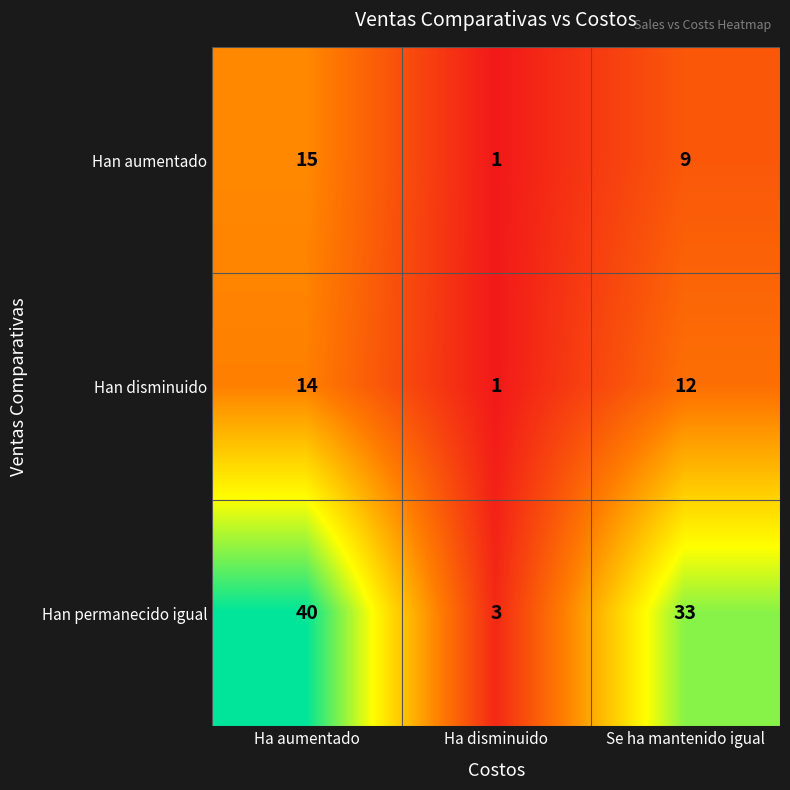

Reading left to right, extract all data points from this chart.

Han aumentado: Ha aumentado=15	Ha disminuido=1	Se ha mantenido igual=9
Han disminuido: Ha aumentado=14	Ha disminuido=1	Se ha mantenido igual=12
Han permanecido igual: Ha aumentado=40	Ha disminuido=3	Se ha mantenido igual=33